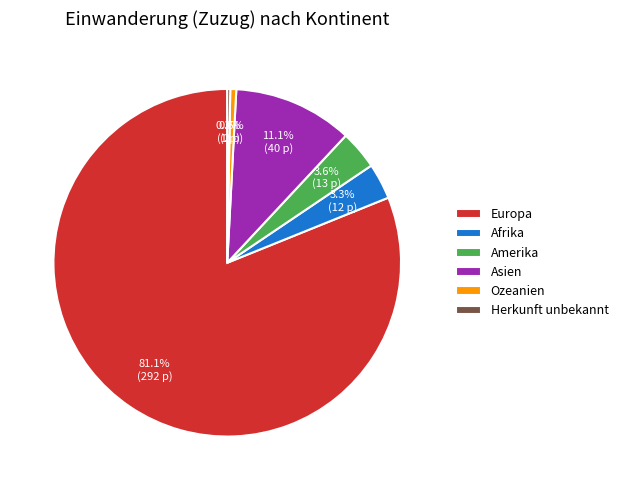

Between Amerika and Herkunft unbekannt, which is larger?

Amerika